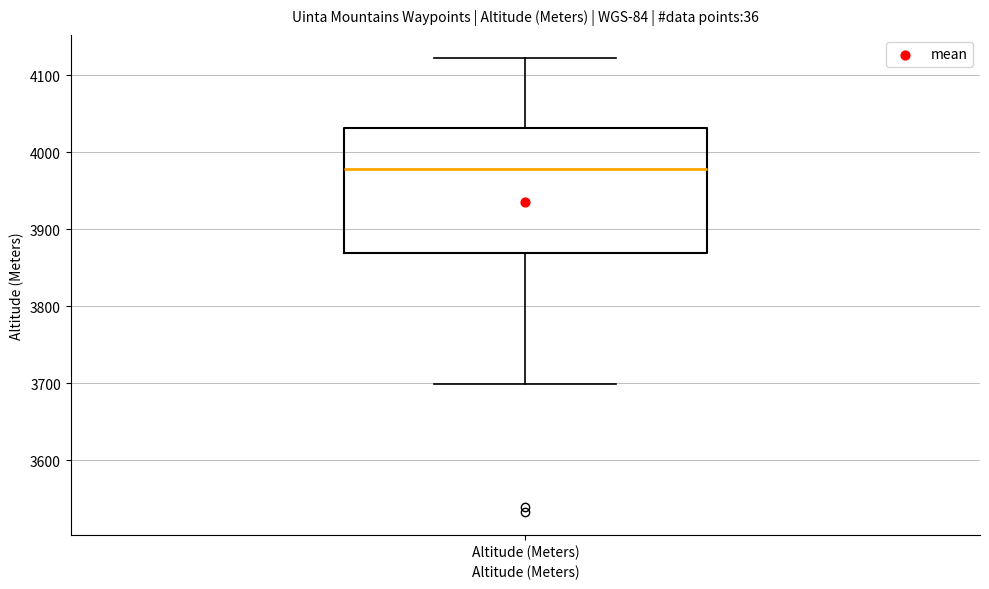

Where does the upper whisker of the box for Altitude (Meters) end on the y-axis? The values are not printed on the chart, so give them approximately, as read against the axis.

4120